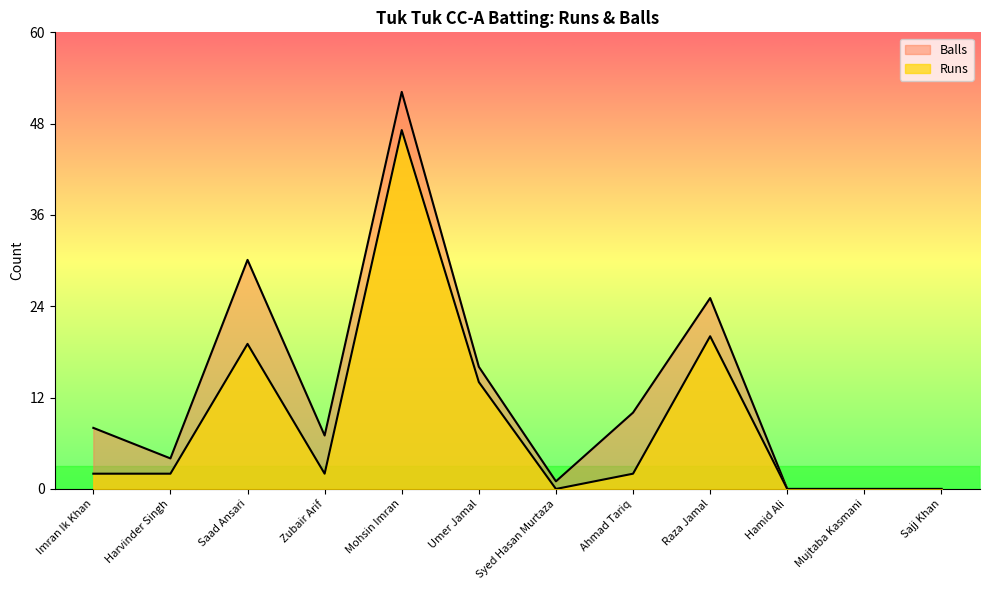

What are all the series names shown in the legend?

Runs, Balls